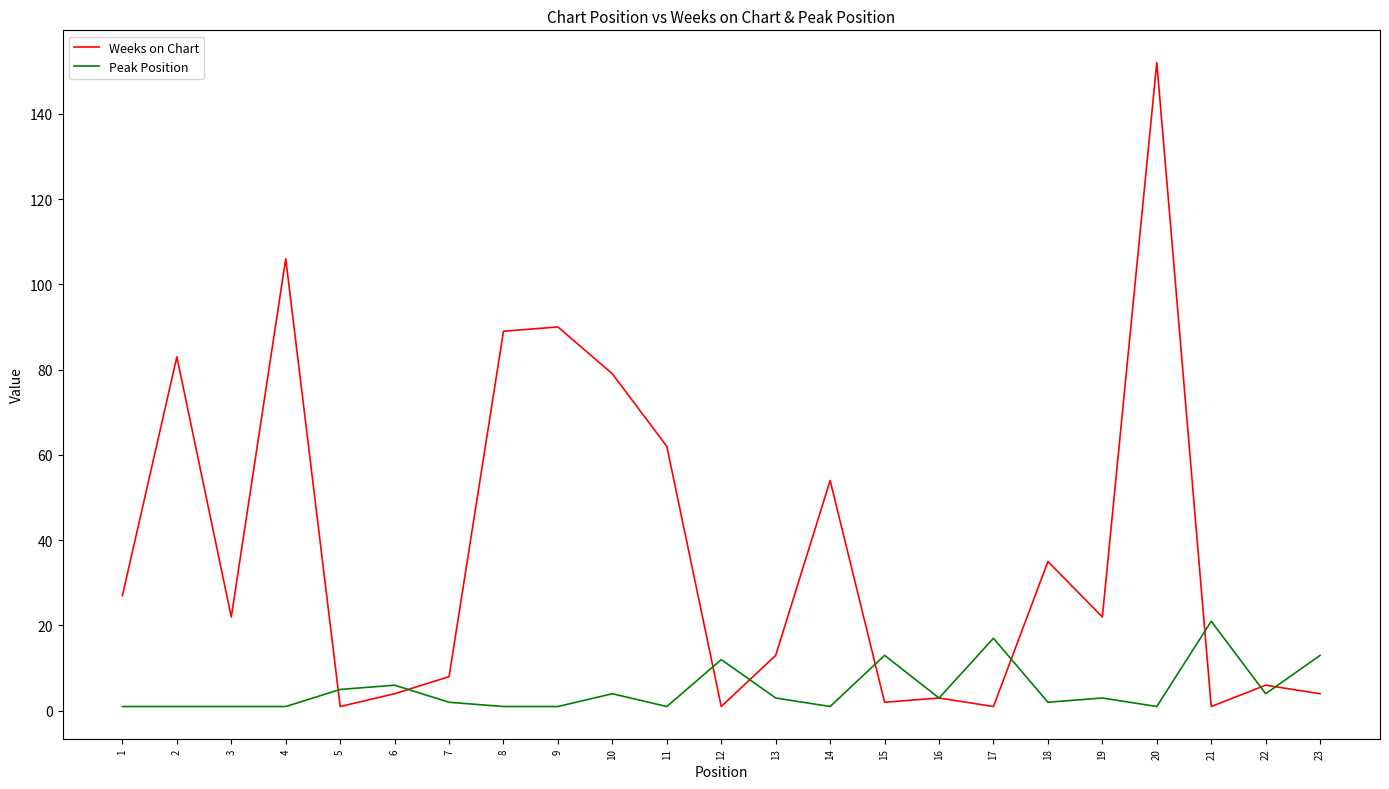

The Weeks on Chart series shows 40 at 1. True or false?

False